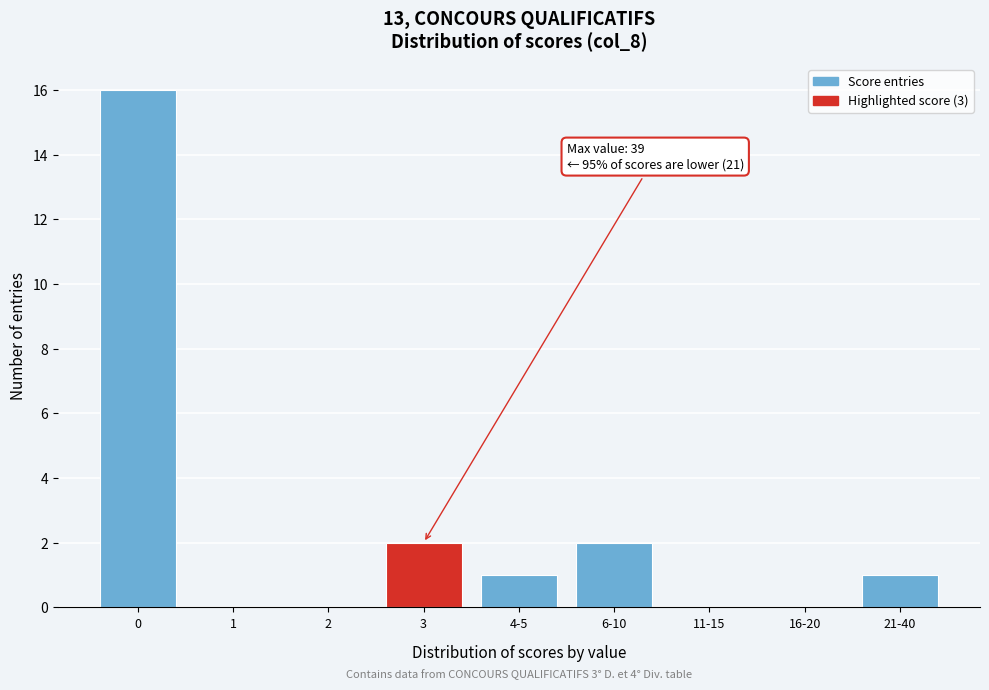

Reading right to left, transcribe all the data shown in this chart.

21-40=1	16-20=0	11-15=0	6-10=2	4-5=1	3=2	2=0	1=0	0=16